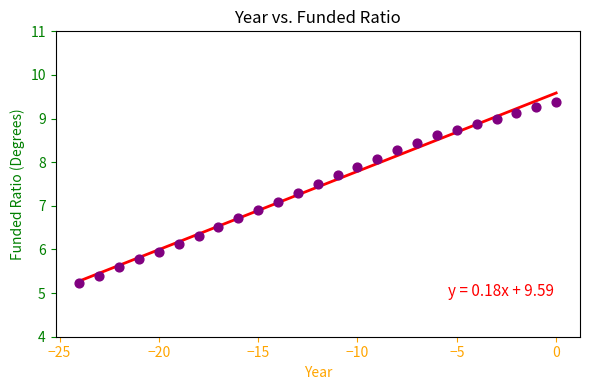

What is the range of Y values (max minus min)?

4.1